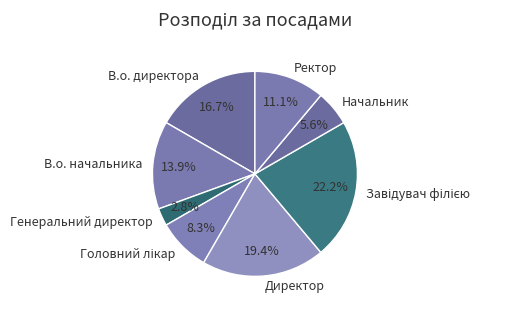

Approximately how many times larger is the value at Ректор compared to В.о. начальника?

0.8